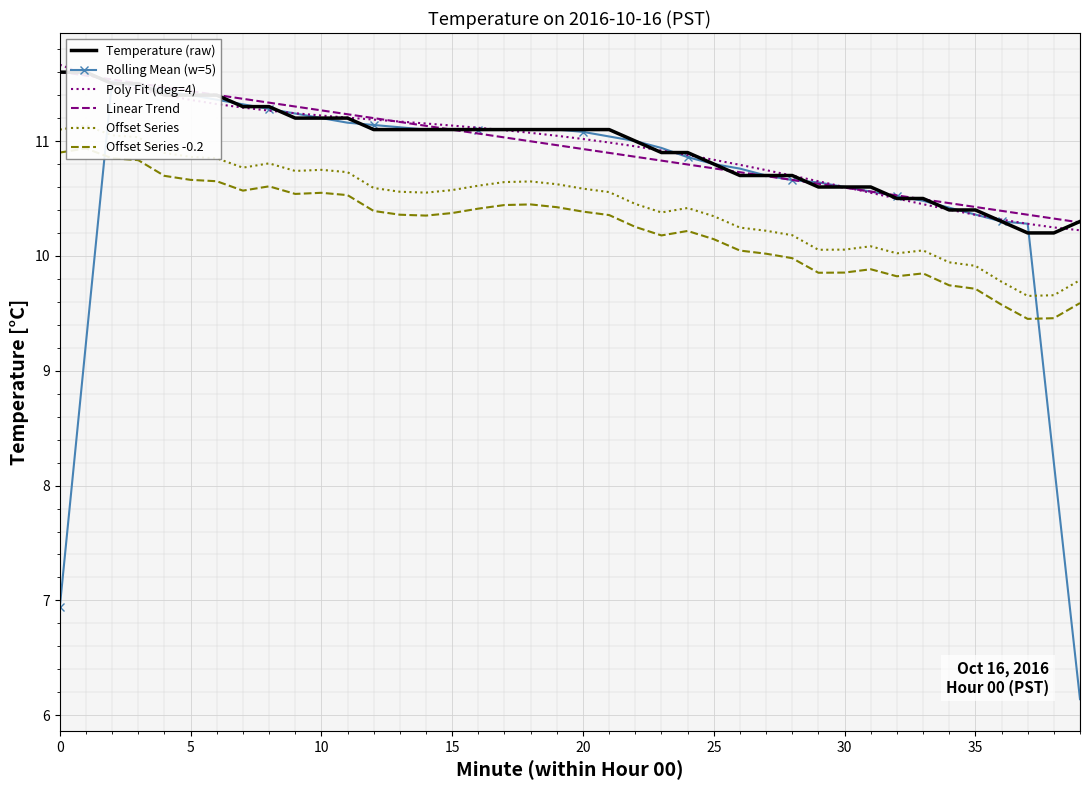

How many categories are shown in the chart?

40